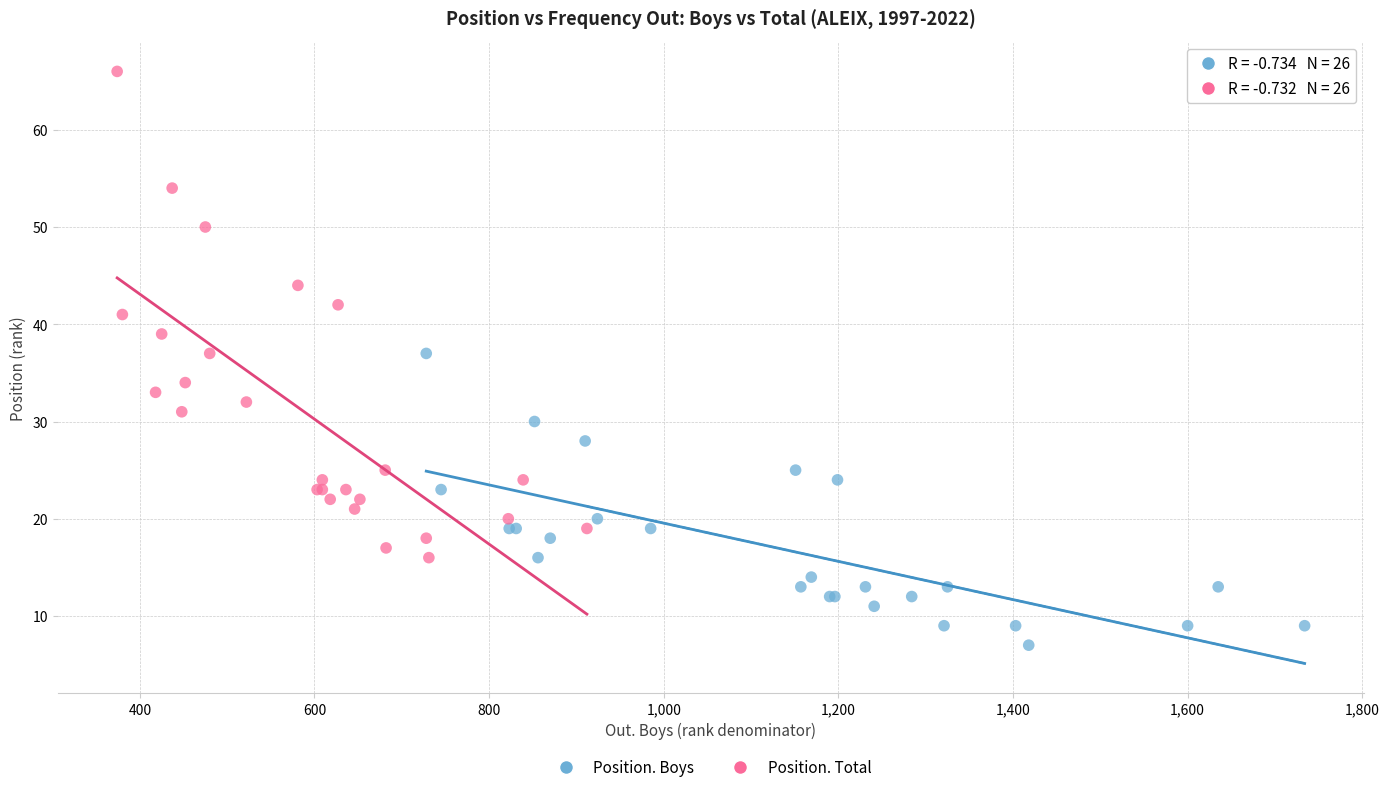

Which series reaches the maximum Y coordinate?

Position. Total